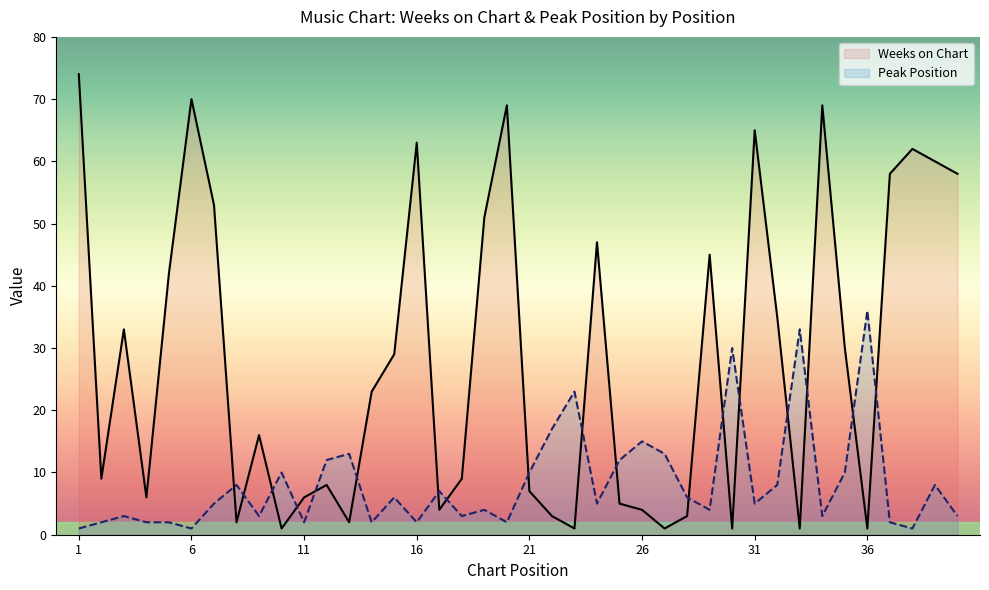

Where is the first local minimum for Weeks on Chart?

2